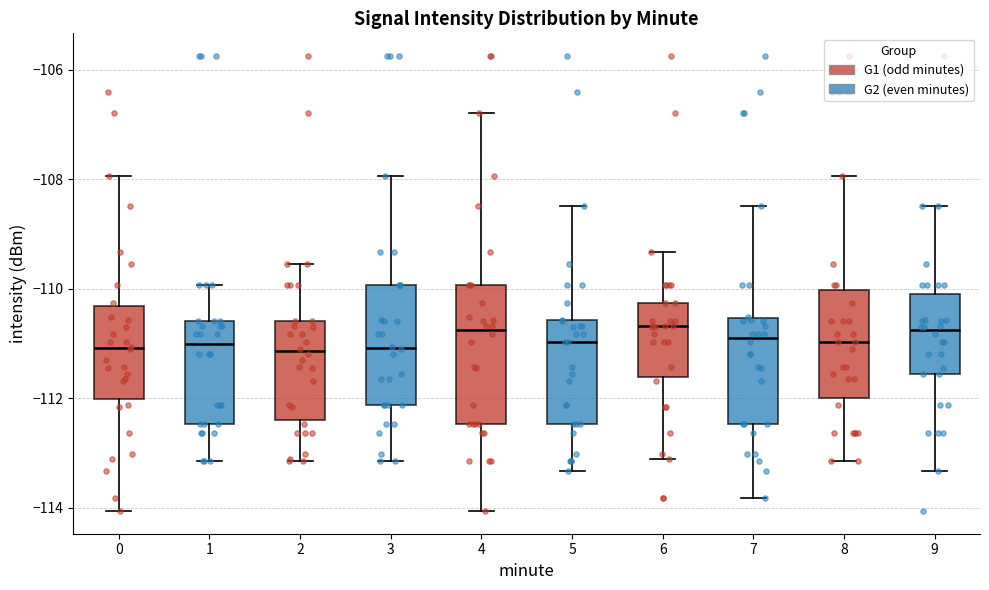

Reading left to right, read every box against the y-axis: the position of its median line, the range the box covers, and the ends of its whiskers. The values are not printed on the chart, so give them approximately, as read against the axis.

0: median -111.0, box -112.0 to -110.4, whiskers -114.0 to -108.0
1: median -111.0, box -112.4 to -110.6, whiskers -113.2 to -110.0
2: median -111.2, box -112.4 to -110.6, whiskers -113.2 to -109.6
3: median -111.0, box -112.2 to -110.0, whiskers -113.2 to -108.0
4: median -110.8, box -112.4 to -110.0, whiskers -114.0 to -106.8
5: median -111.0, box -112.4 to -110.6, whiskers -113.4 to -108.4
6: median -110.6, box -111.6 to -110.2, whiskers -113.2 to -109.4
7: median -110.8, box -112.4 to -110.6, whiskers -113.8 to -108.4
8: median -111.0, box -112.0 to -110.0, whiskers -113.2 to -108.0
9: median -110.8, box -111.6 to -110.0, whiskers -113.4 to -108.4